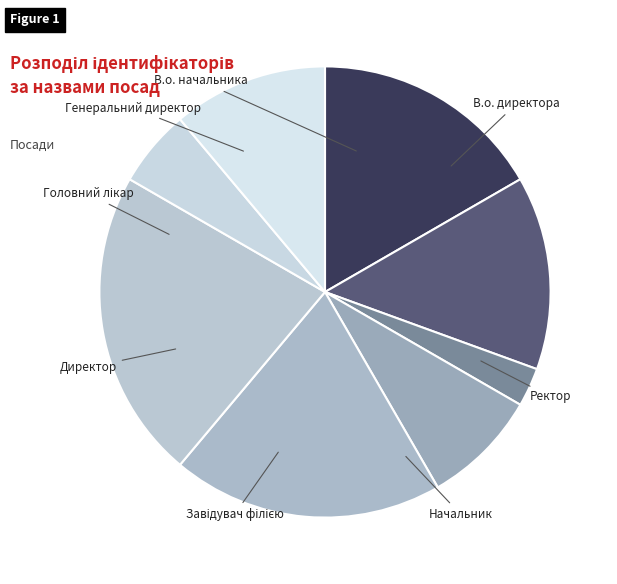

What is the change in value from Директор to Начальник?

-5